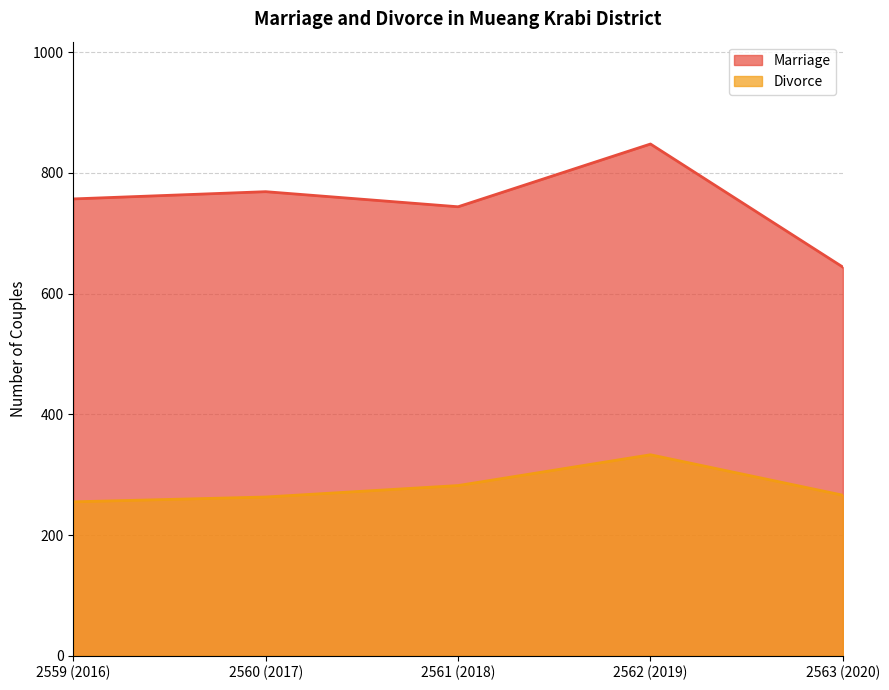

Rank the series at 2559 (2016) from highest to lowest value.

Marriage, Divorce